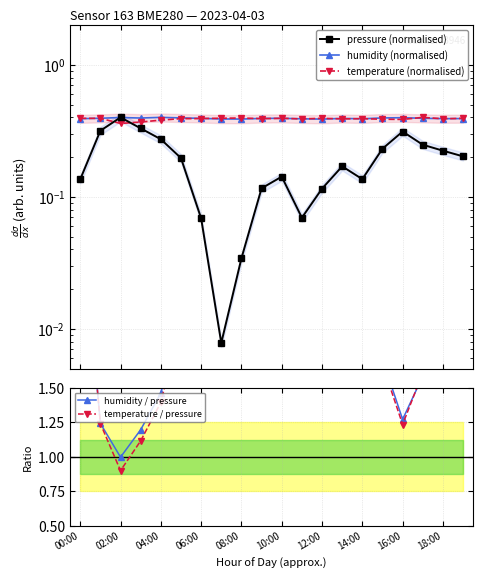

At how many categories does at least one series exceed 6?

2